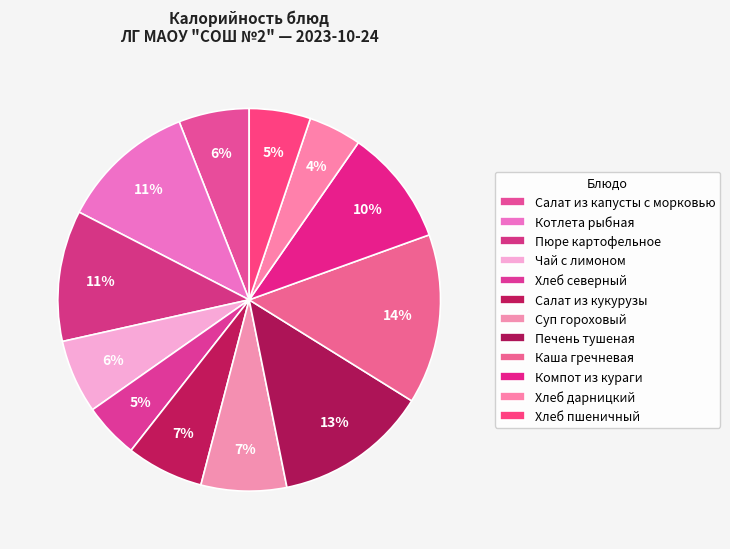

How many slices are in this pie chart?

12